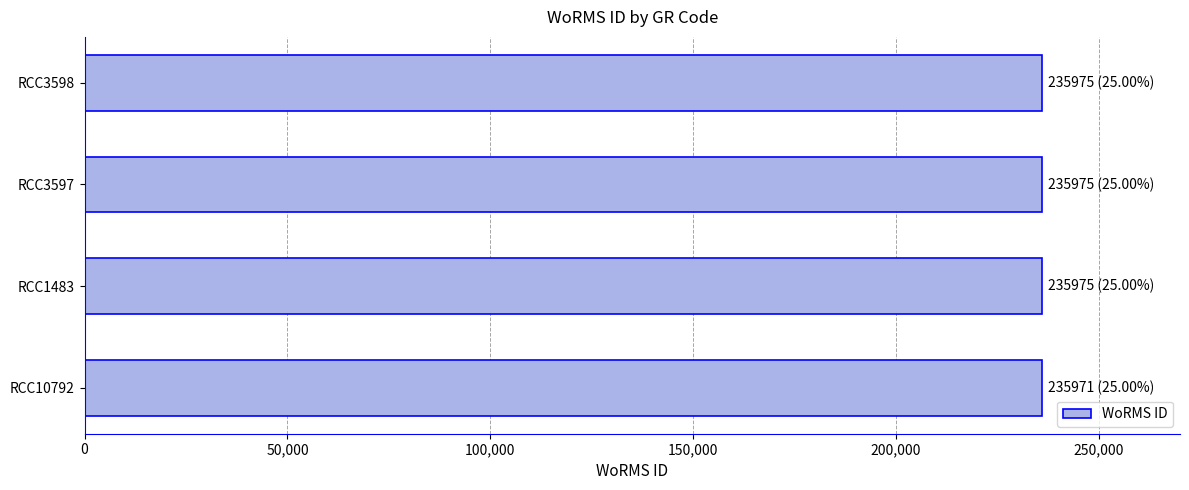

What is the ratio of the value at RCC3598 to the value at RCC3597?

1.0